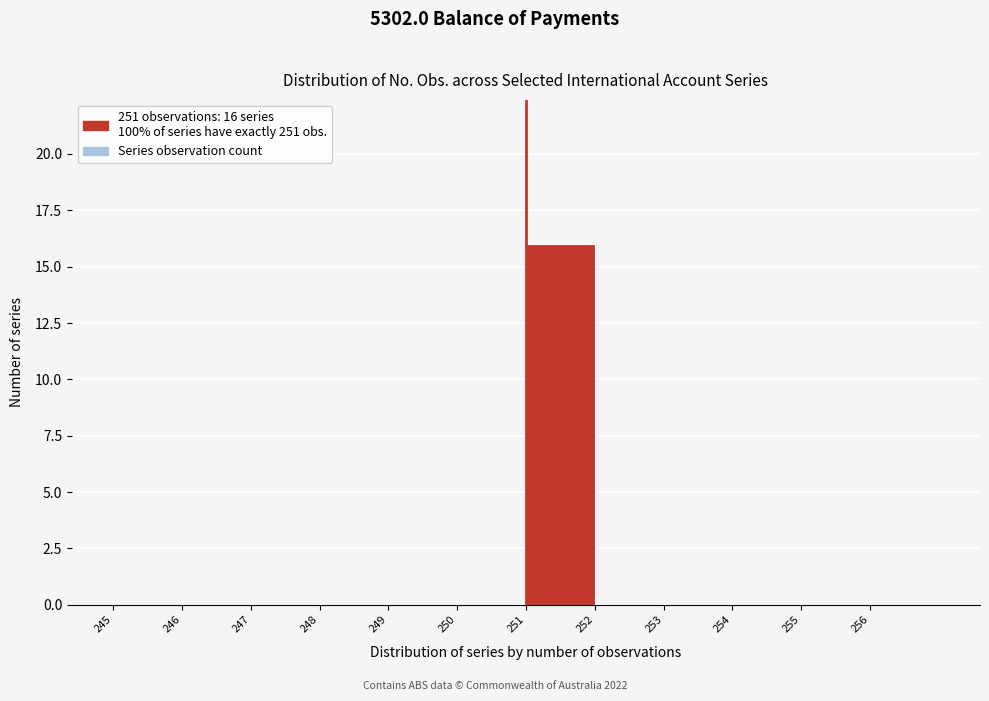

Which range on the x-axis has the tallest bar?

251 to 252